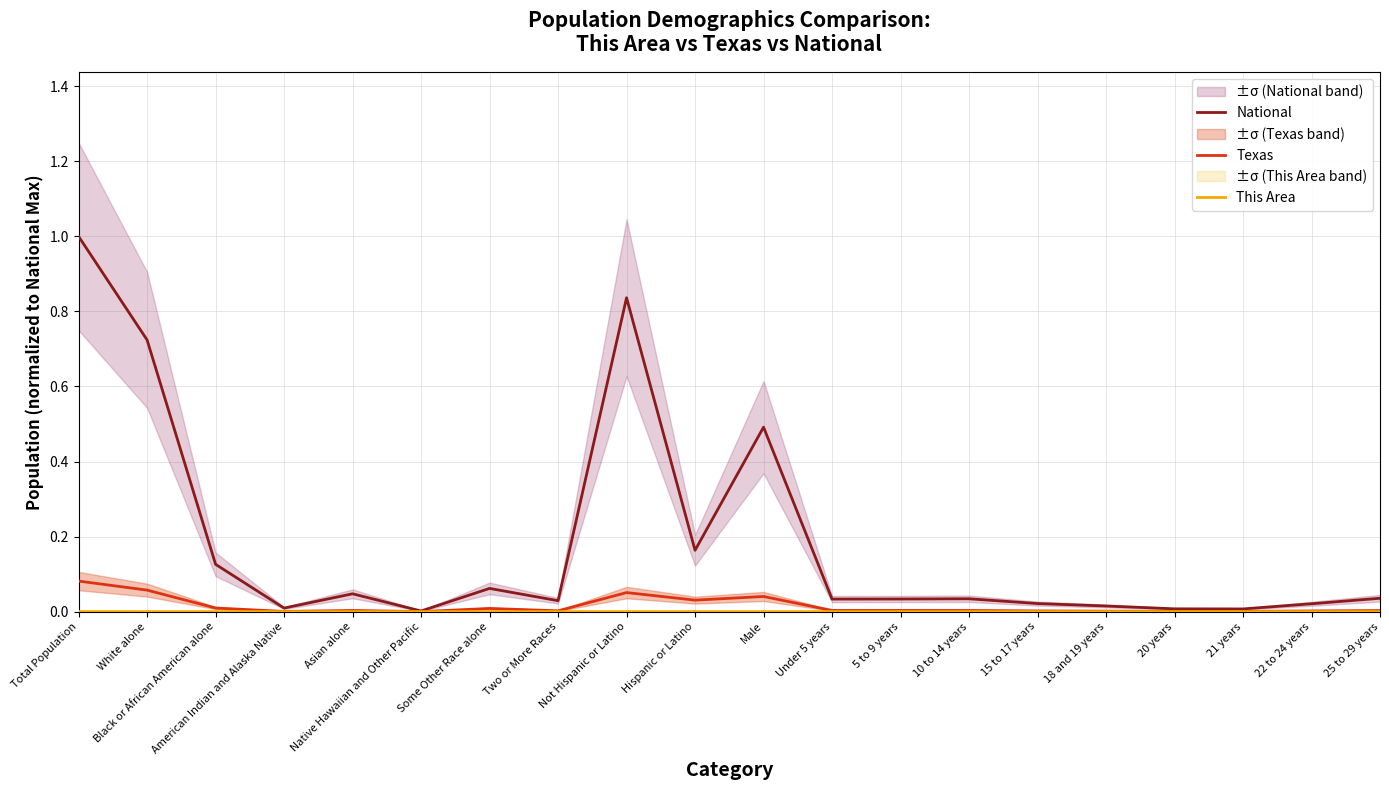

Which series has the largest range (max minus min)?

National